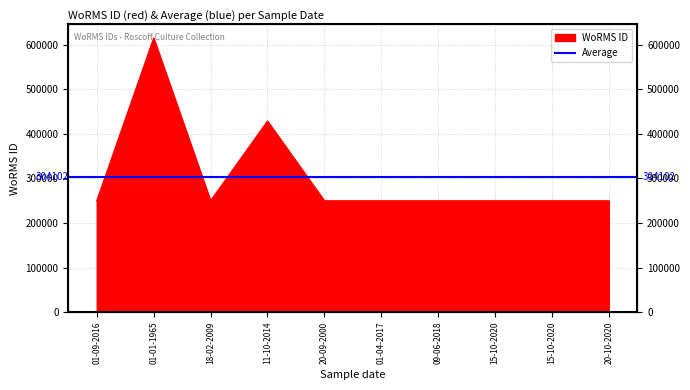

What is the smallest value displayed?

249725